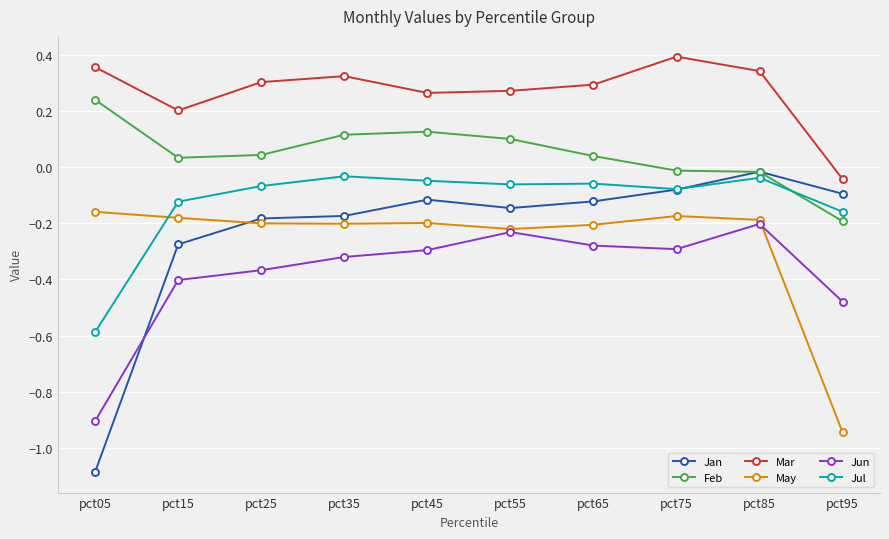

At which label is Jan closest to 0?

pct85